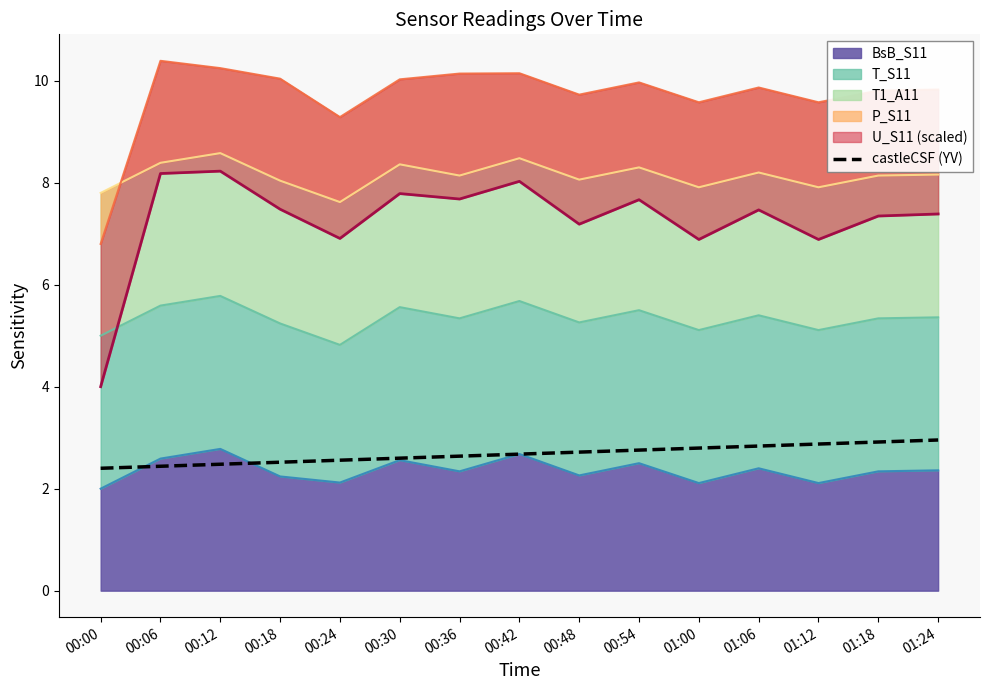

How many lines are shown in the chart?

1